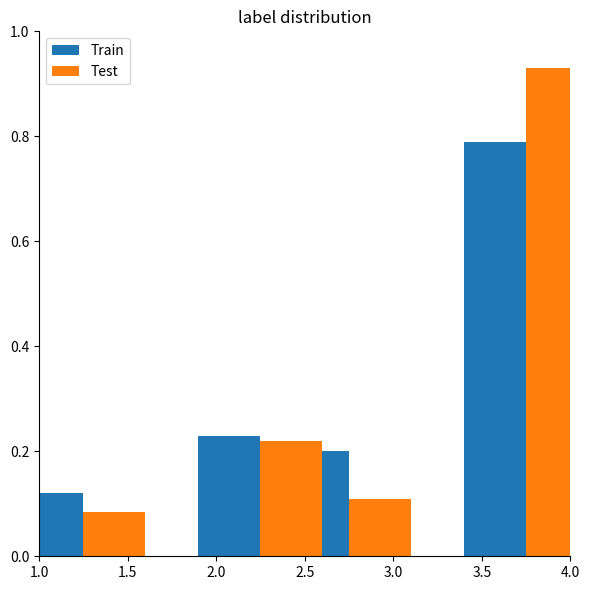

What is the maximum value for Test?

0.9